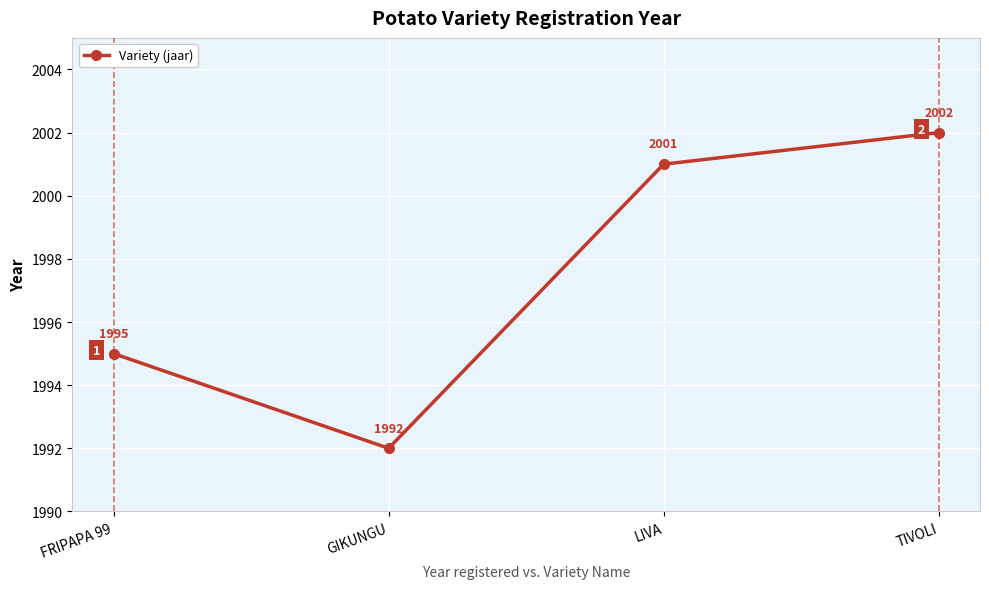

At which category does the data reach its first local valley?

GIKUNGU